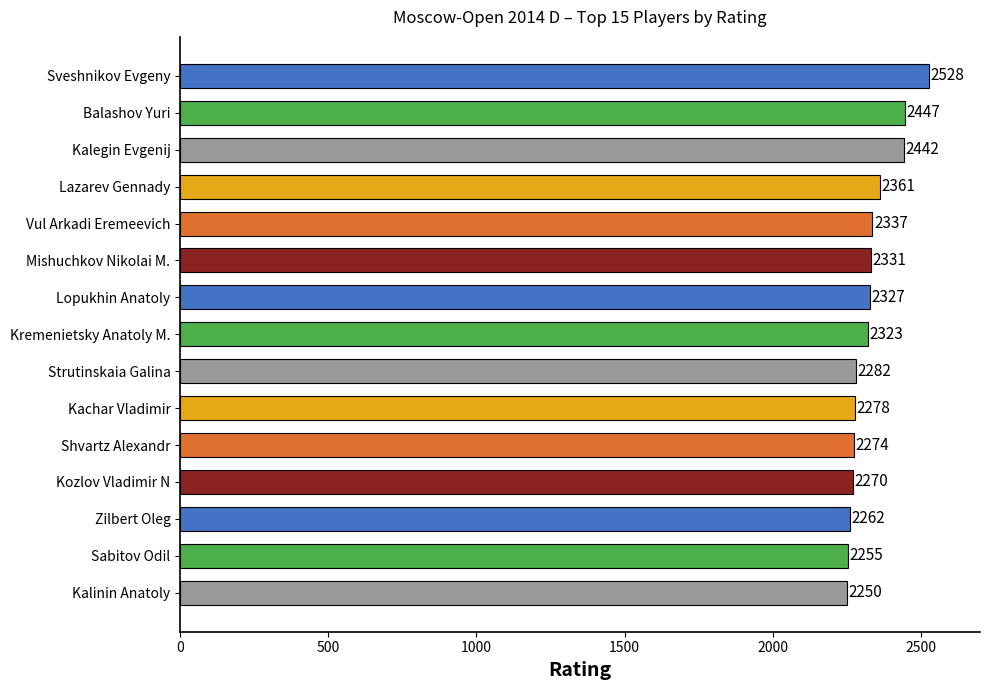

How many values are below 2323?

7